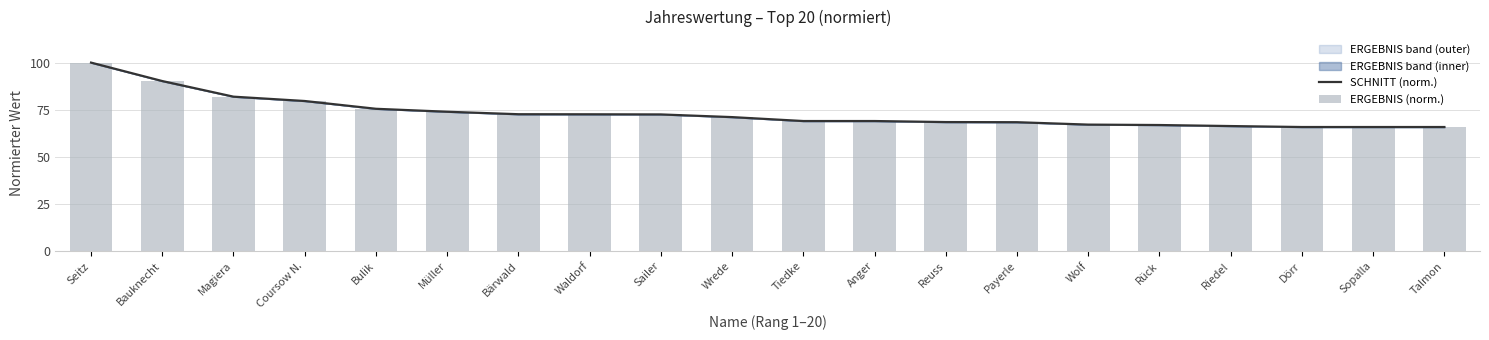

List the labels in order of ERGEBNIS (norm.) value, largest first.

Seitz, Bauknecht, Magiera, Coursow N., Bulik, Müller, Bärwald, Waldorf, Sailer, Wrede, Tiedke, Anger, Reuss, Payerle, Wolf, Rück, Riedel, Dörr, Sopalla, Talmon